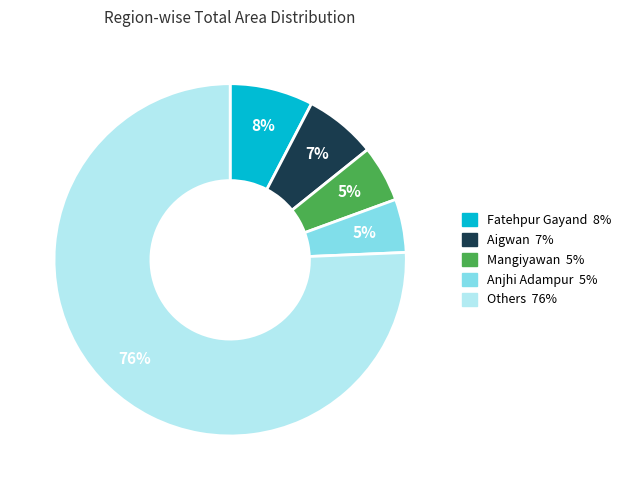

Is there any slice that represents more than half of the pie?

Yes